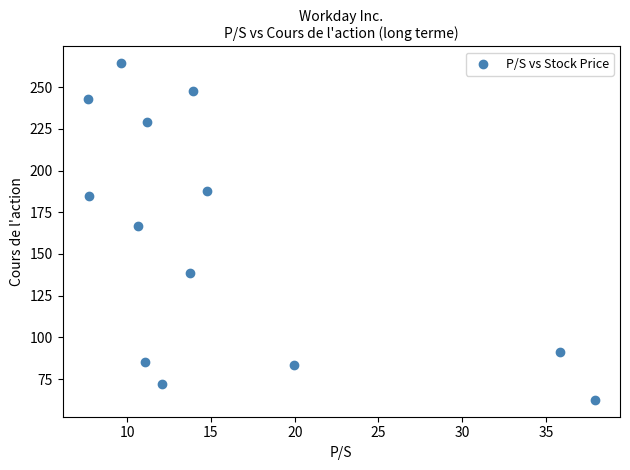

What Y value in the scatter plot is closest to 163?

166.6